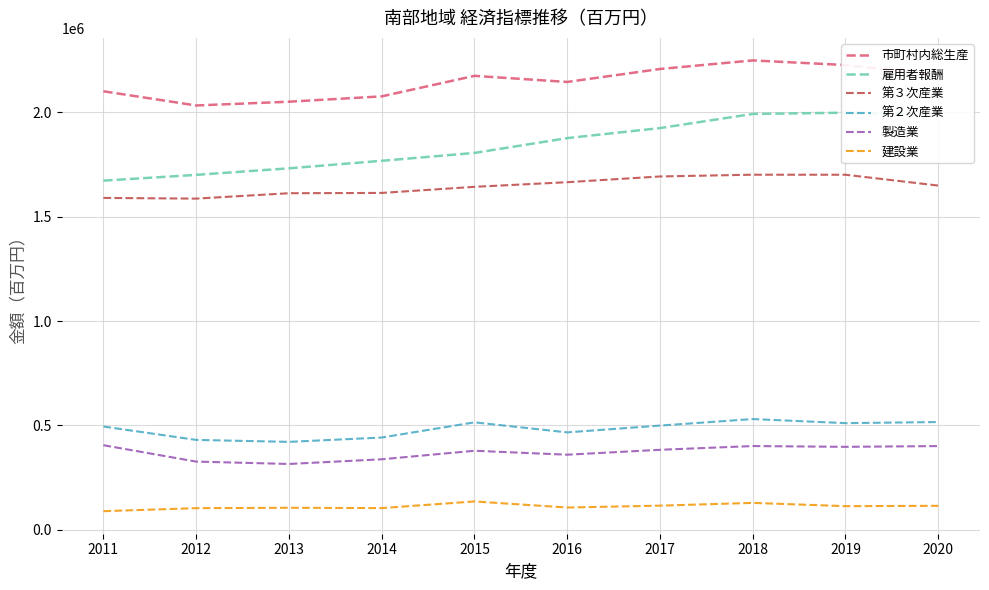

What is the sum of the 第２次産業 values at 2016 and 2017?

966171